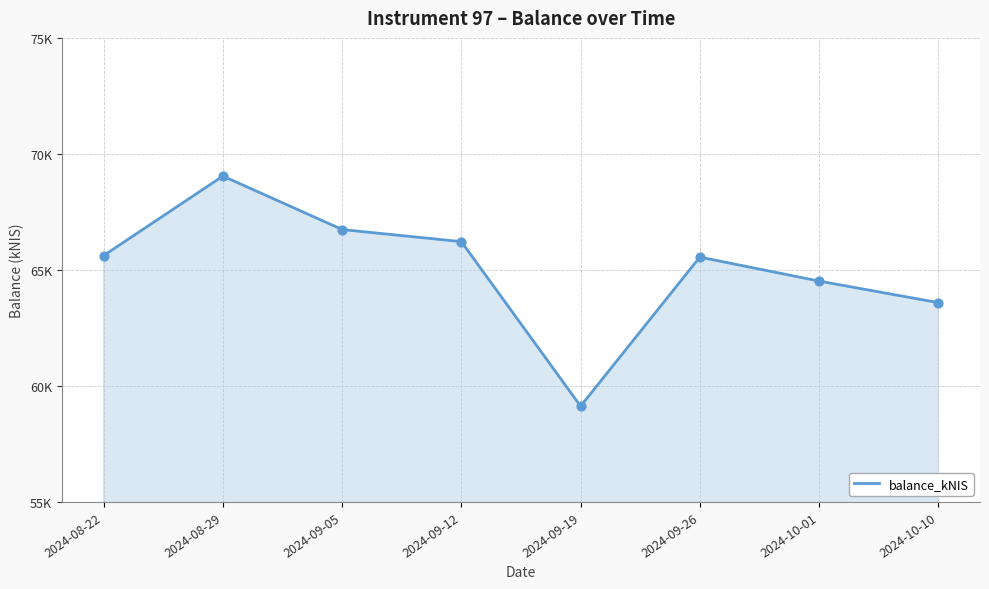

Is this an area chart (filled region under the line)?

Yes